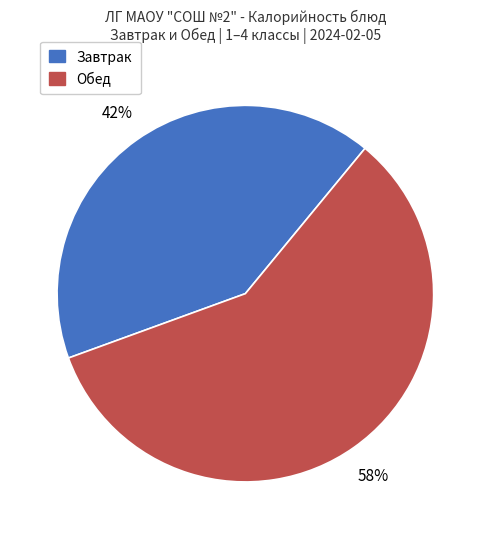

To the nearest percent, what is the average slice percentage?

50%